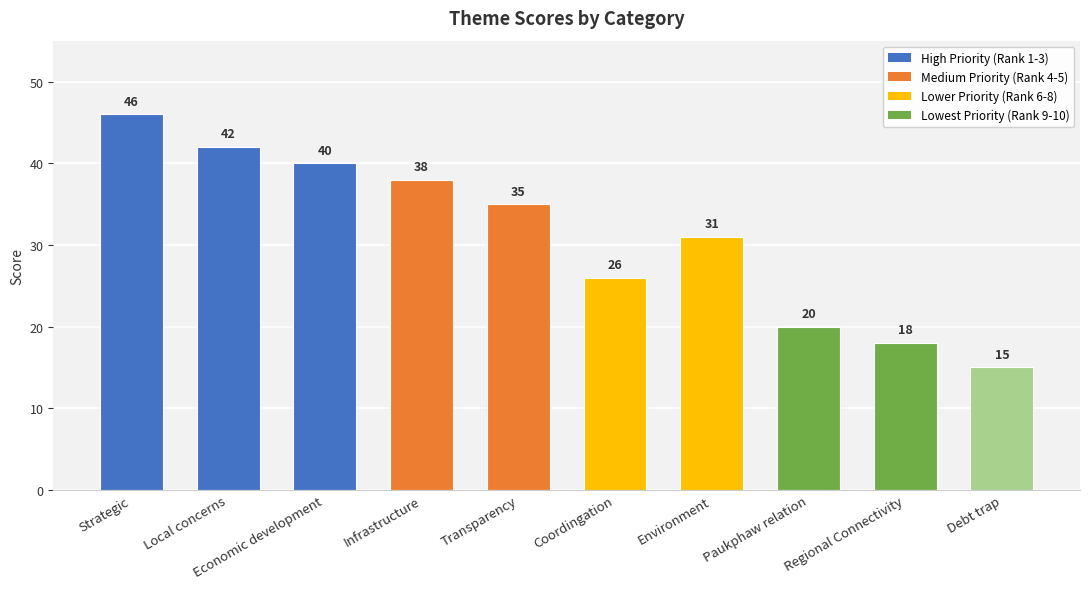

What is the sum of the values at Regional Connectivity and Transparency?

53